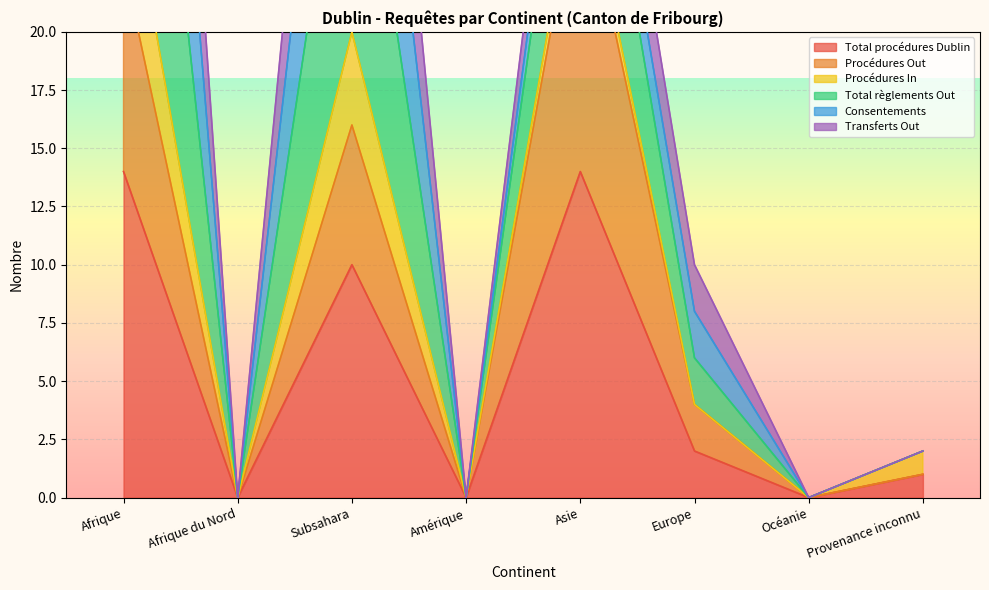

Which has a higher value, Europe or Asie?

Asie